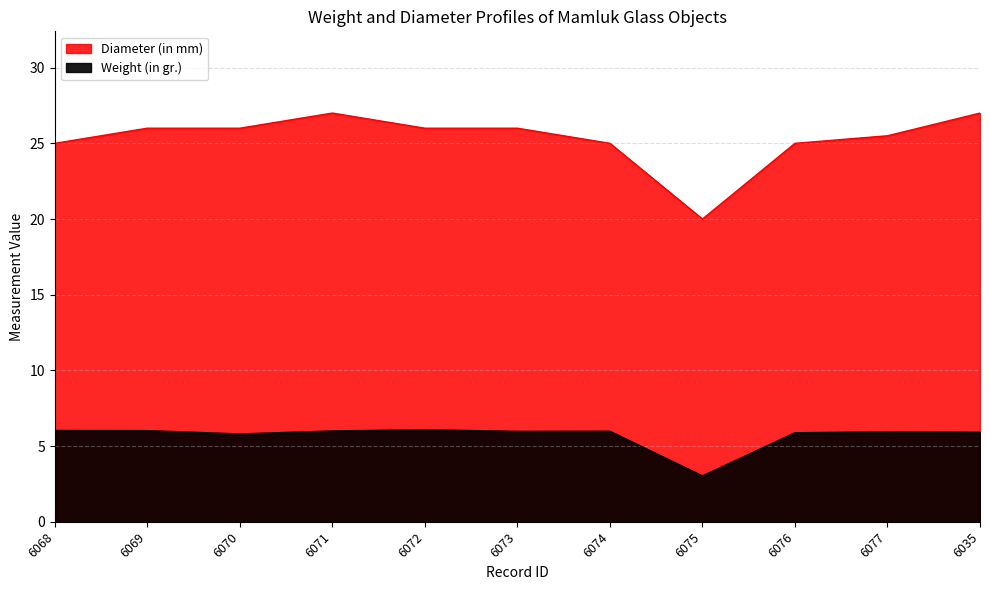

What is the difference between the Weight (in gr.) values at 6077 and 6068?

0.1